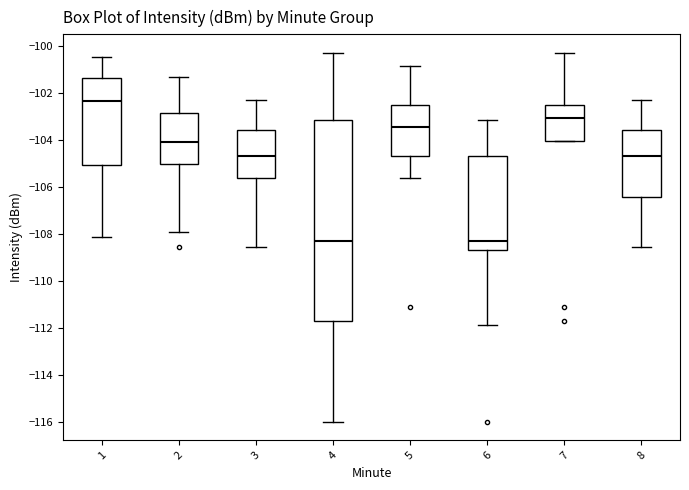

Which box has the highest median line?

1